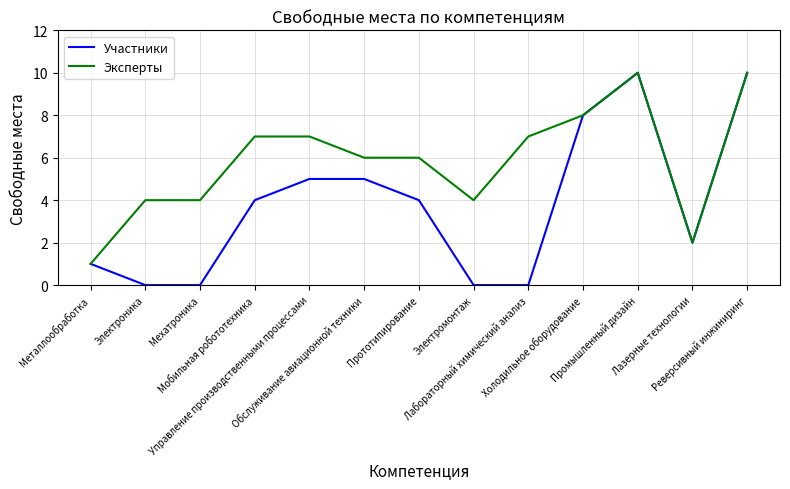

Reading left to right, what are all the values shown in this chart?

Участники: 1	0	0	4	5	5	4	0	0	8	10	2	10
Эксперты: 1	4	4	7	7	6	6	4	7	8	10	2	10